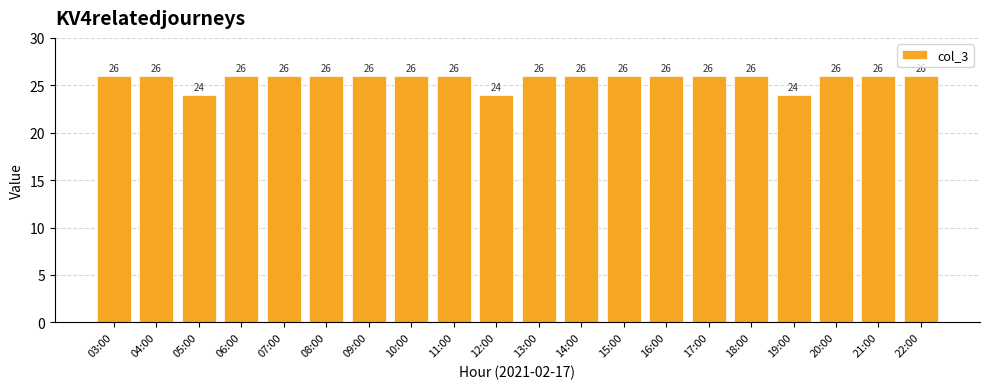

What is the sum of the values at 04:00 and 10:00?

52